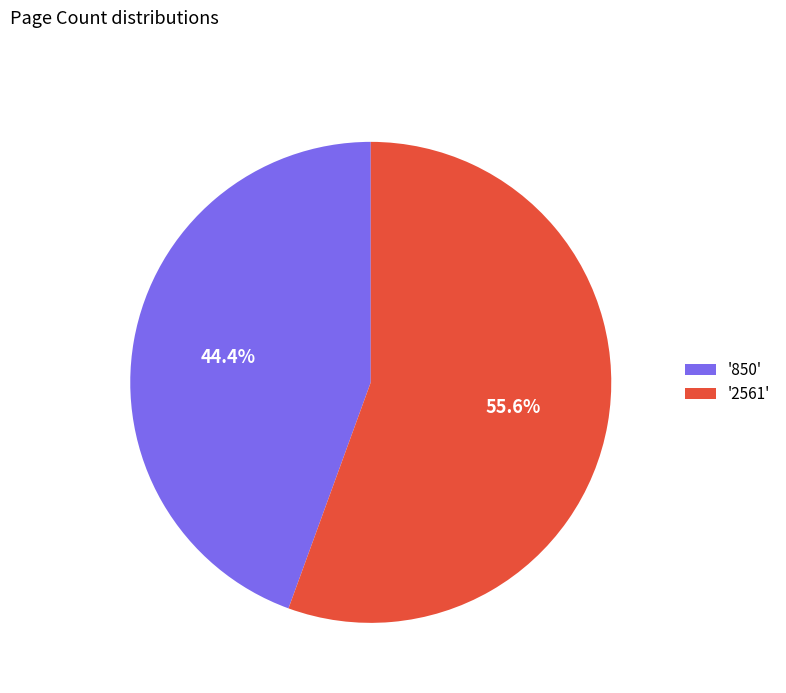

Count the number of slices in the pie.

2